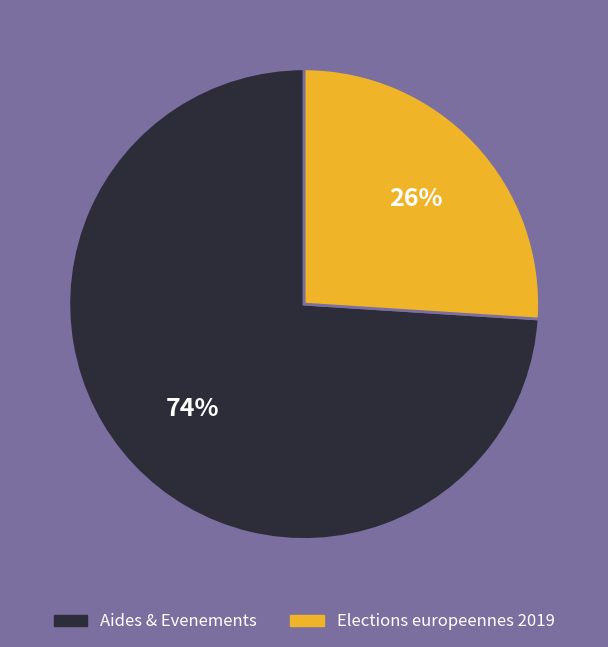

To the nearest percent, what is the combined percentage of Aides & Evenements and Elections europeennes 2019?

100%